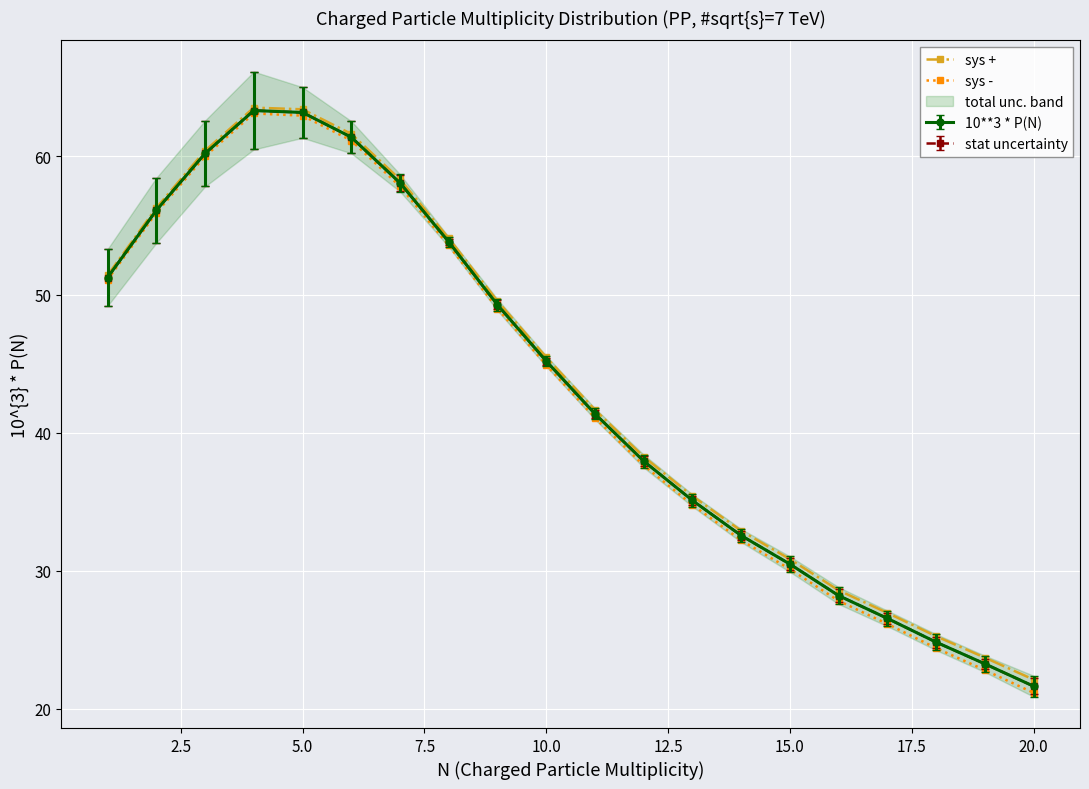

Is this an area chart (filled region under the line)?

No